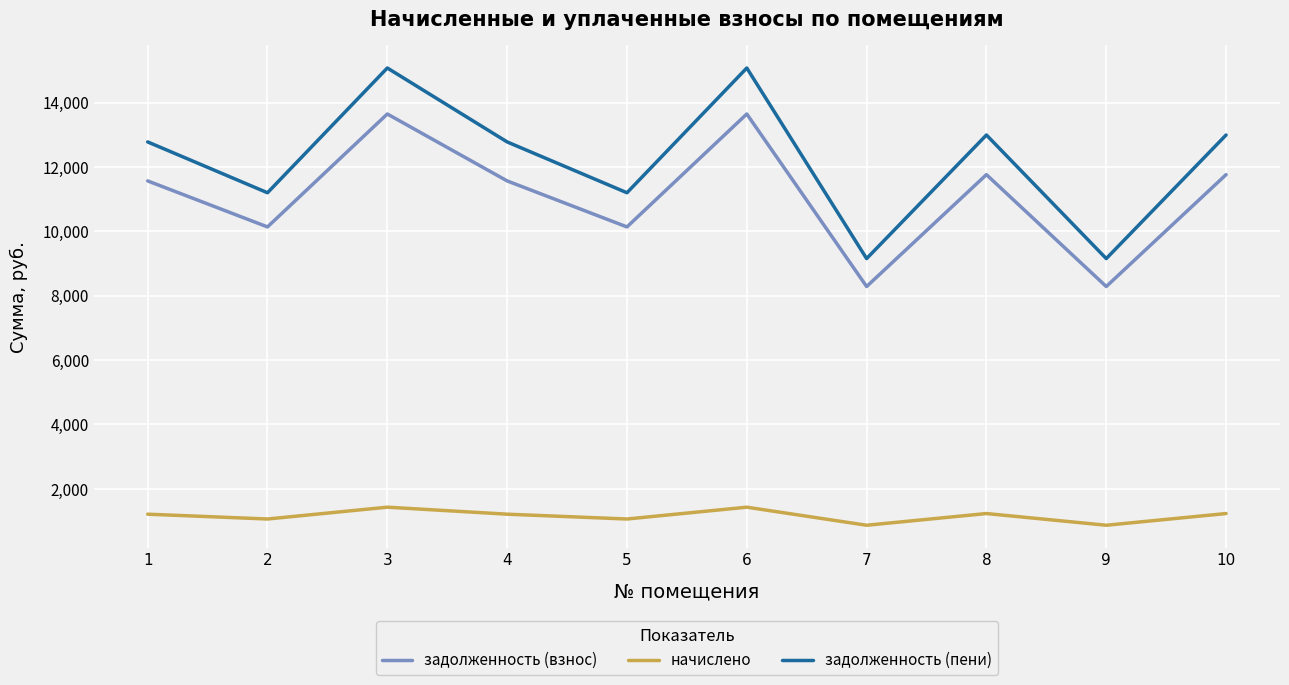

Which series changed the most between 7 and 10?

задолженность (пени)